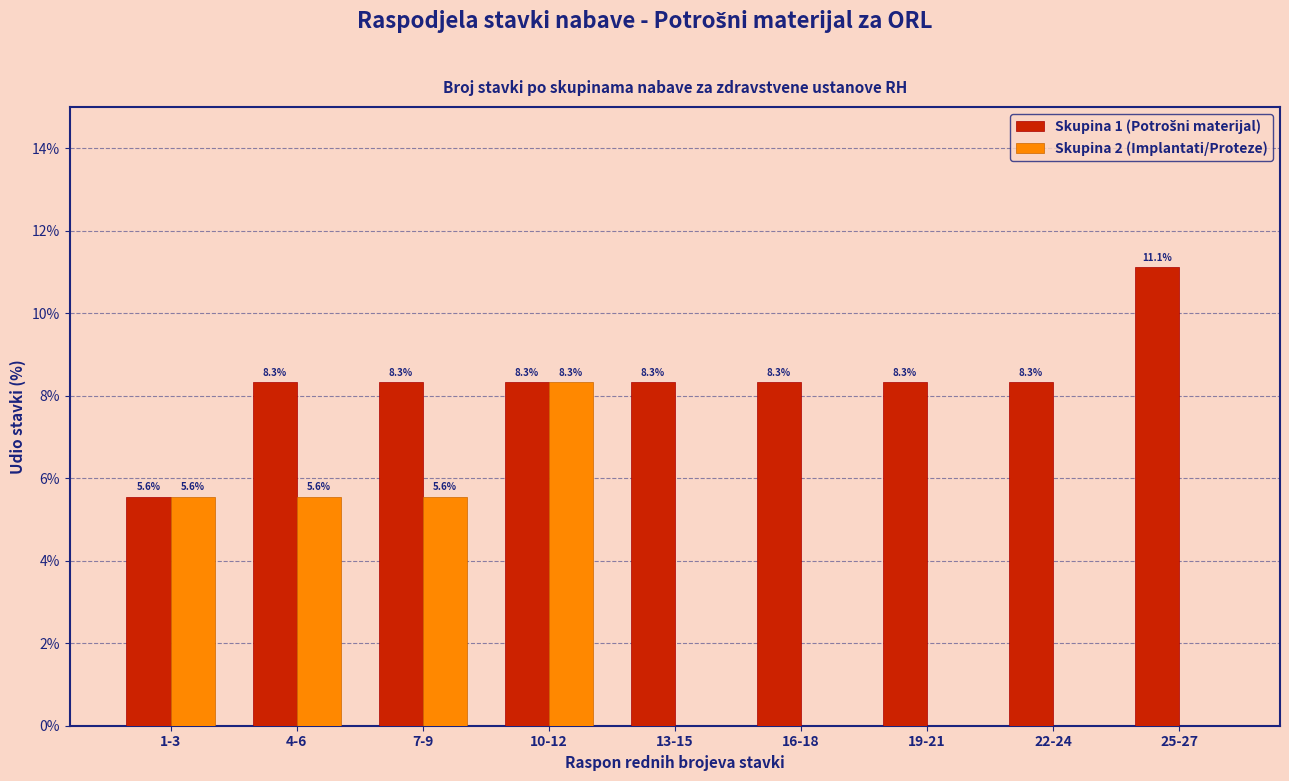

True or false: Skupina 2 (Implantati/Proteze) has a value of 5.6 at 1-3.

True